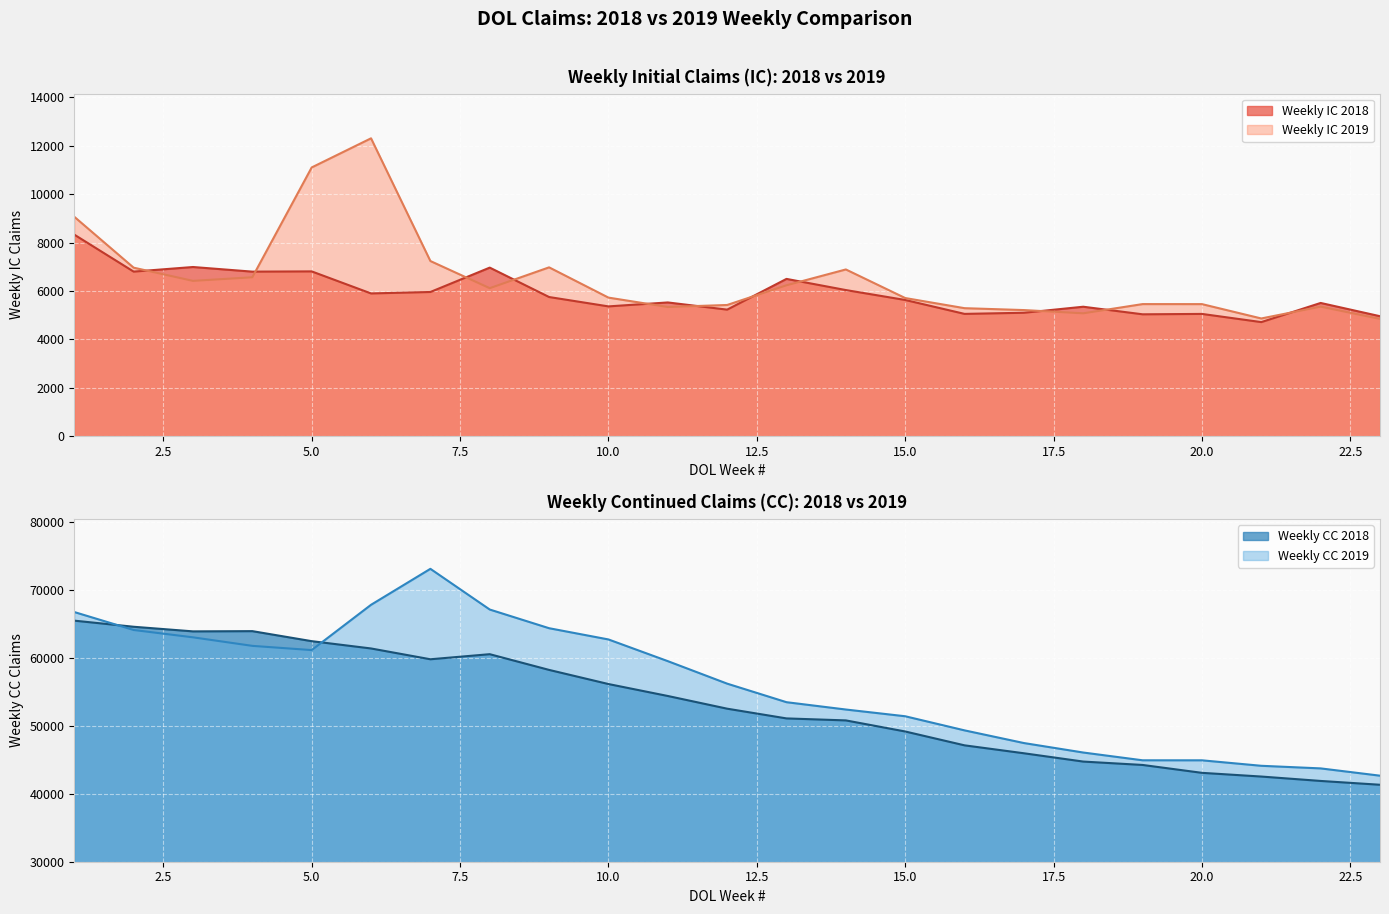

What is the difference between the maximum and minimum values in the Weekly CC 2019 series?

30405